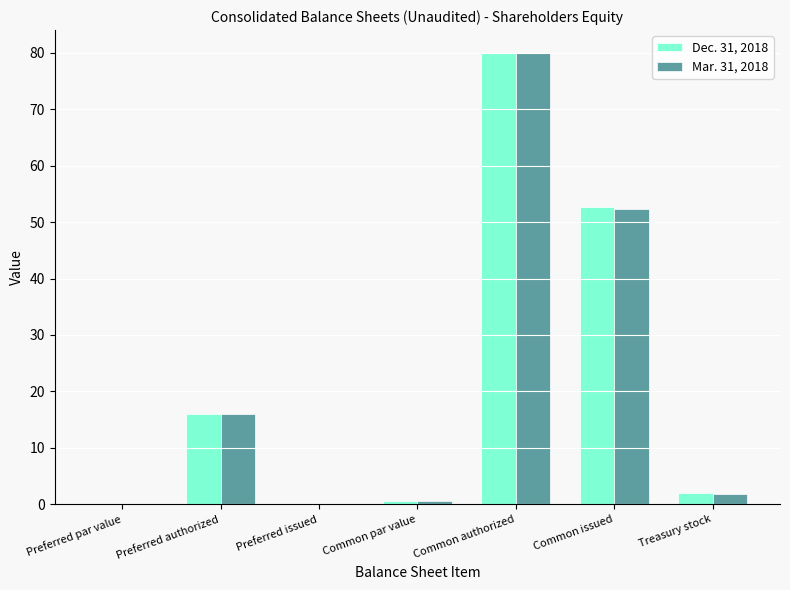

What is the sum of the Mar. 31, 2018 values at Preferred par value and Treasury stock?

1.8